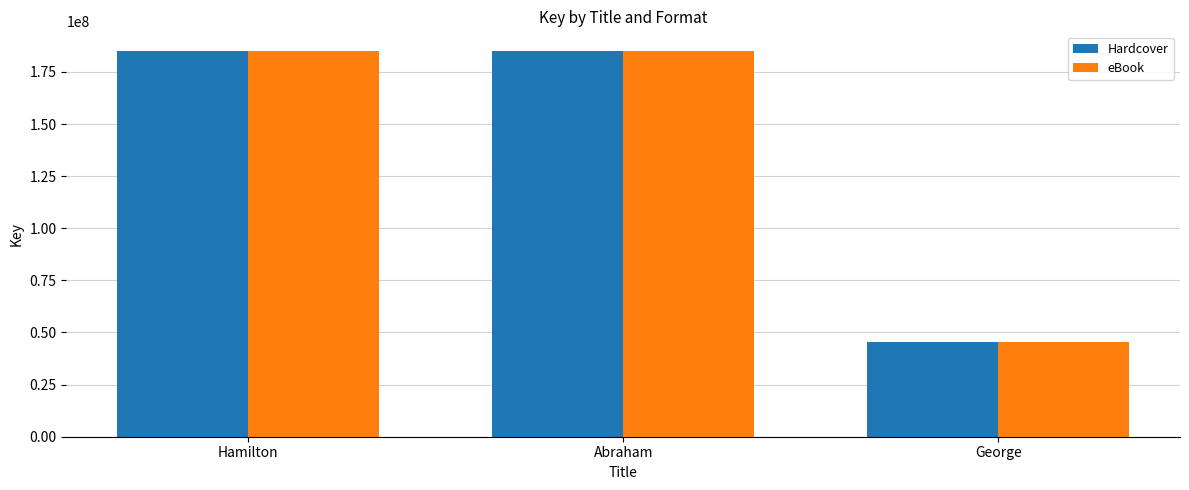

What is the total value across all series at George?

90813260